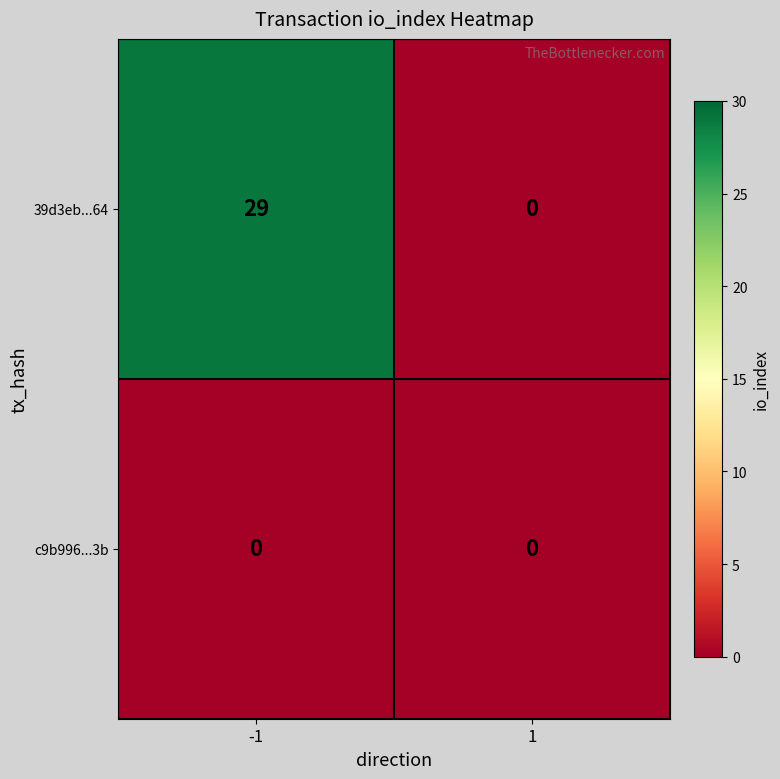

What is the total value across all series at -1?

29